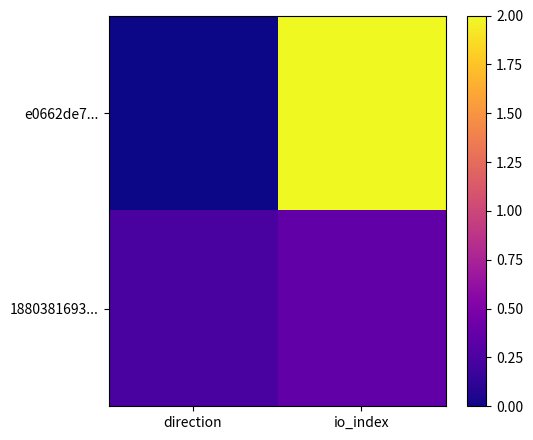

Which series has the largest range (max minus min)?

e0662de7...